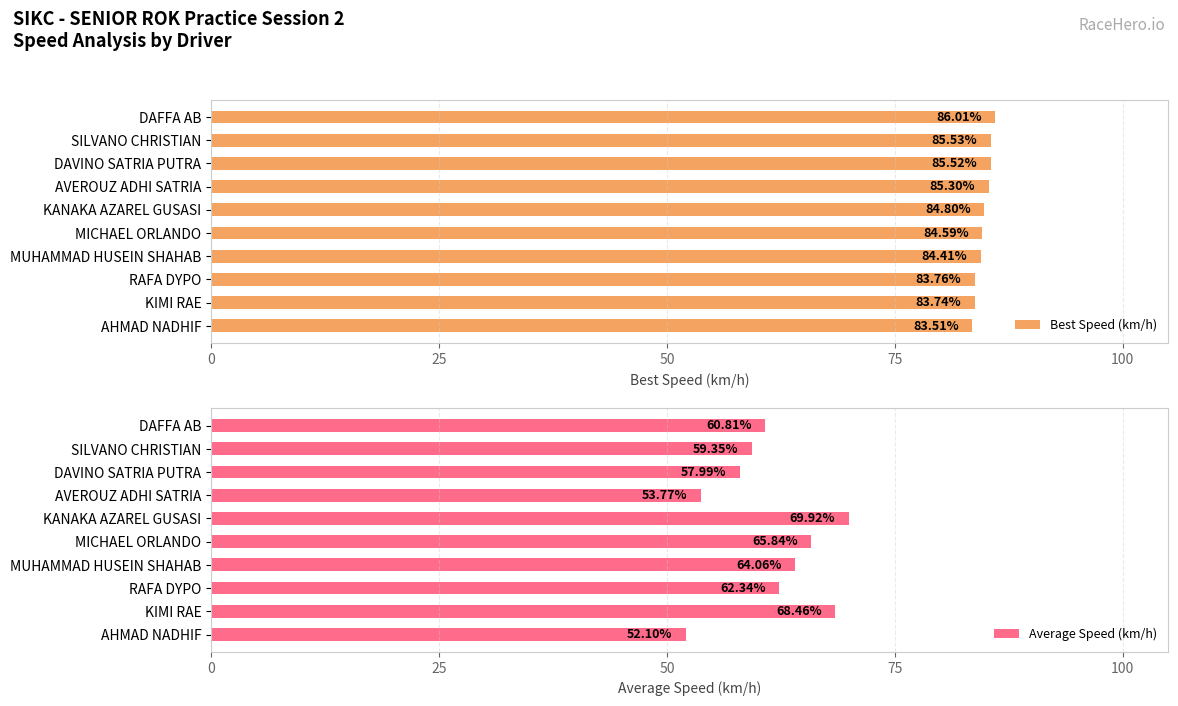

What is the difference between the maximum and minimum values in the Best Speed (km/h) series?

2.5